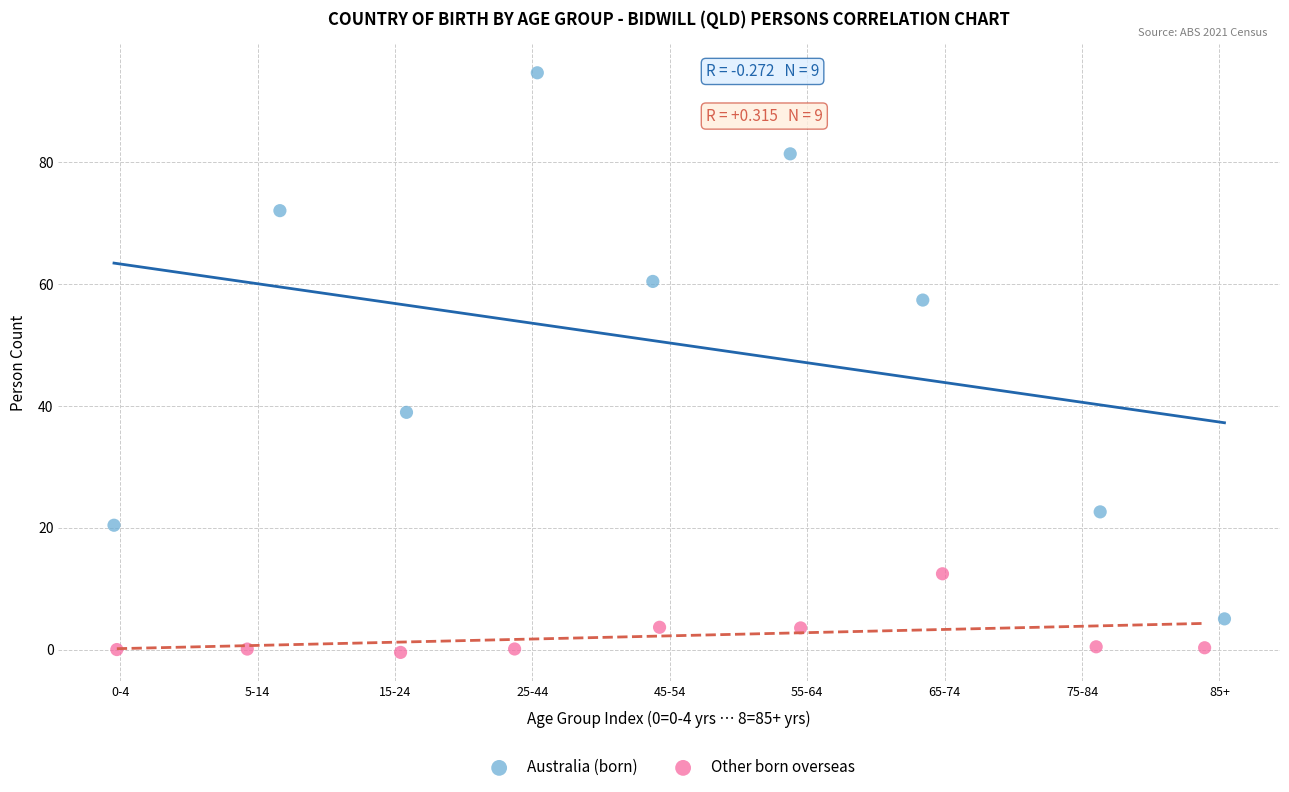

What are all the series names shown in the legend?

Australia (born), Other born overseas